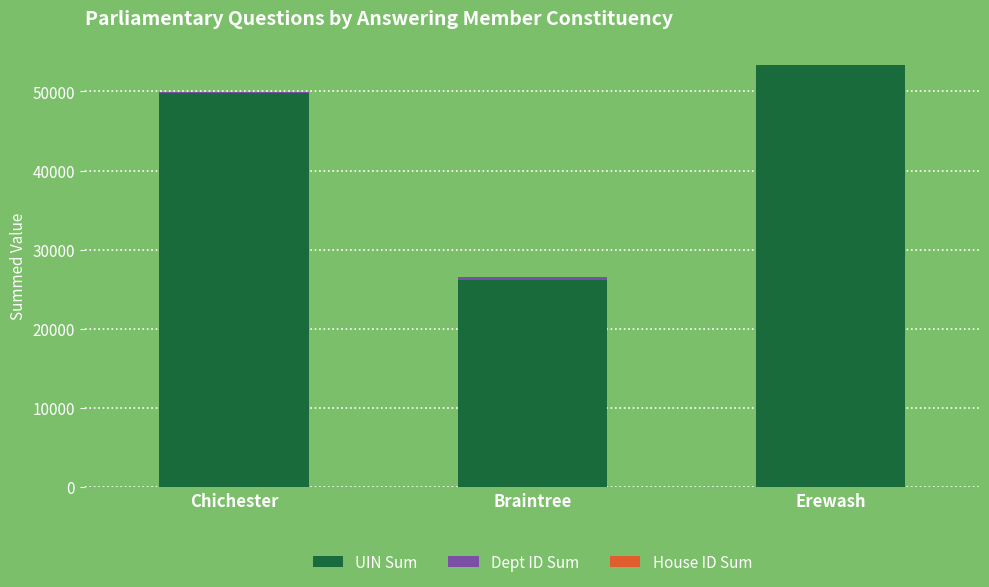

True or false: UIN Sum has a value of 72497 at Erewash.

False